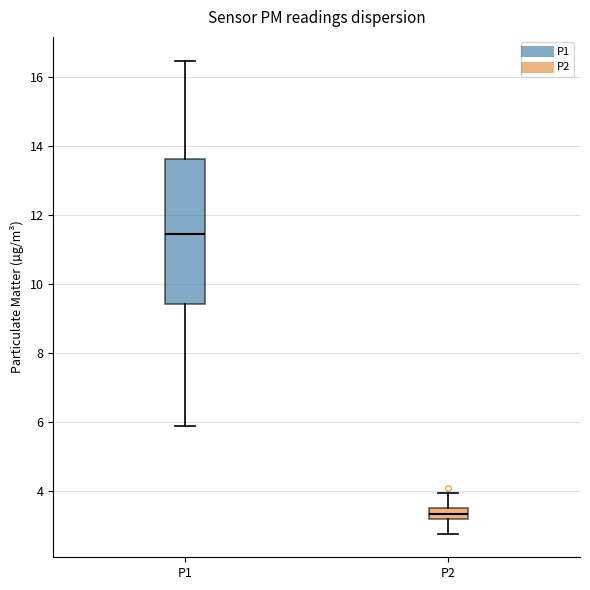

Which box's median line is the lowest?

P2